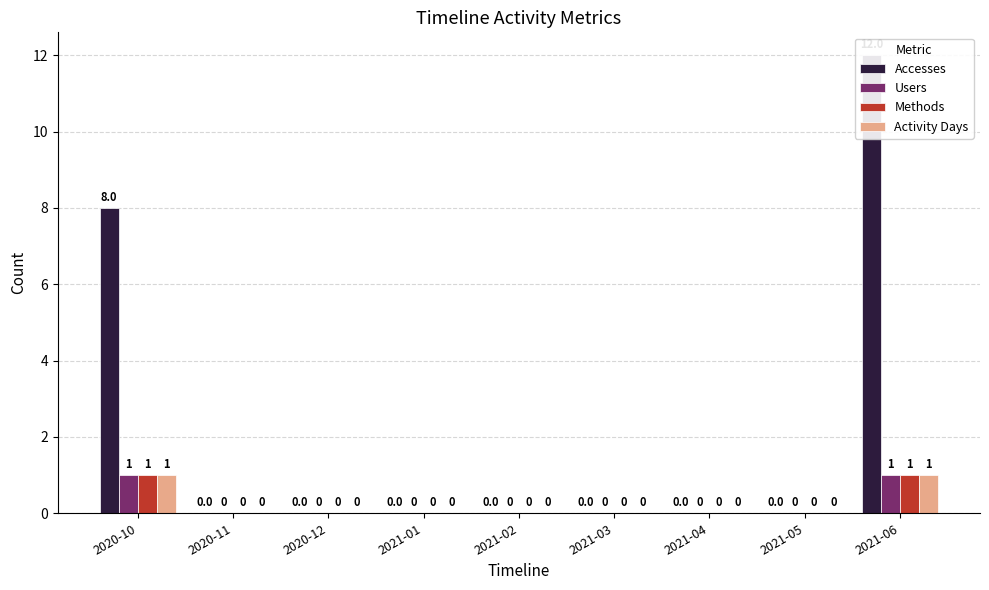

What is the greatest value displayed?

12